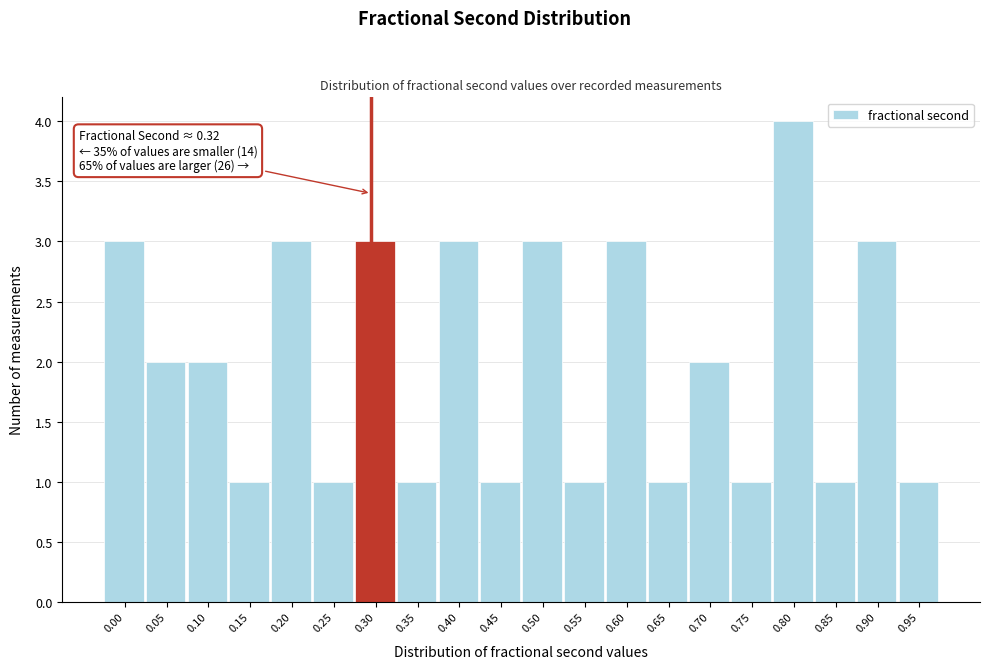

Reading left to right, transcribe all the data shown in this chart.

0.00=3	0.05=2	0.10=2	0.15=1	0.20=3	0.25=1	0.30=3	0.35=1	0.40=3	0.45=1	0.50=3	0.55=1	0.60=3	0.65=1	0.70=2	0.75=1	0.80=4	0.85=1	0.90=3	0.95=1